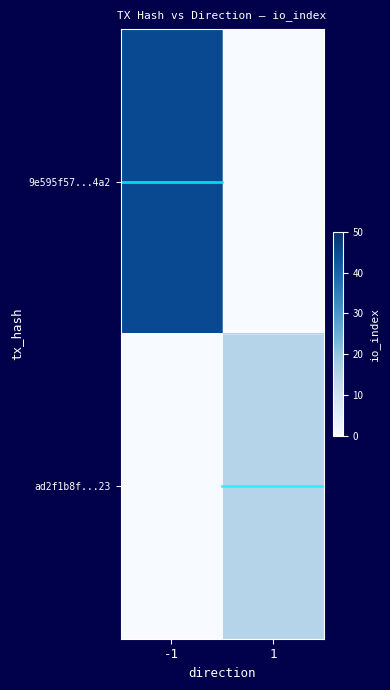

How many data points does each series have?

2